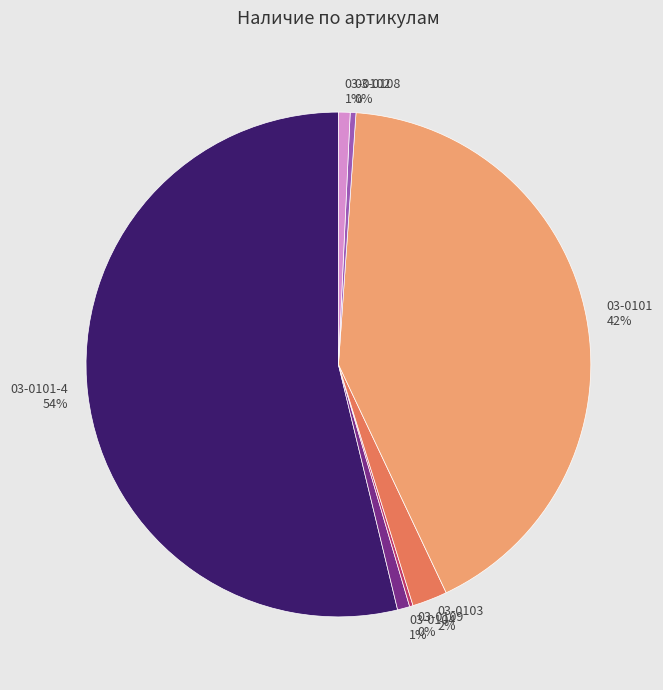

What percentage is the 03-0101-4 slice, to the nearest percent?

54%